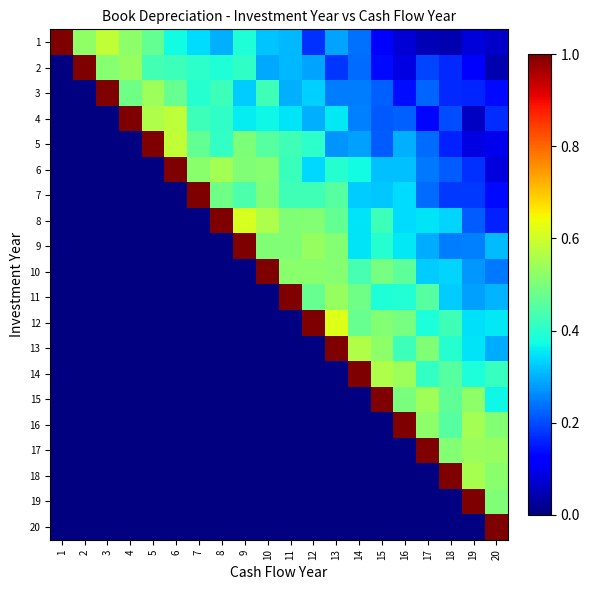

What is the maximum value shown in the chart?

1.0